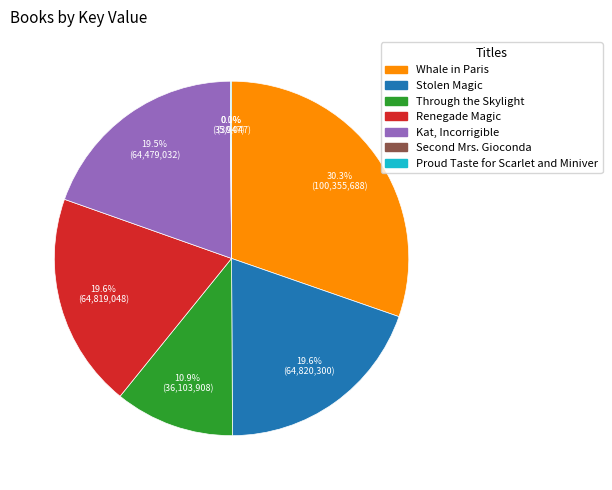

Is there any slice that represents more than half of the pie?

No